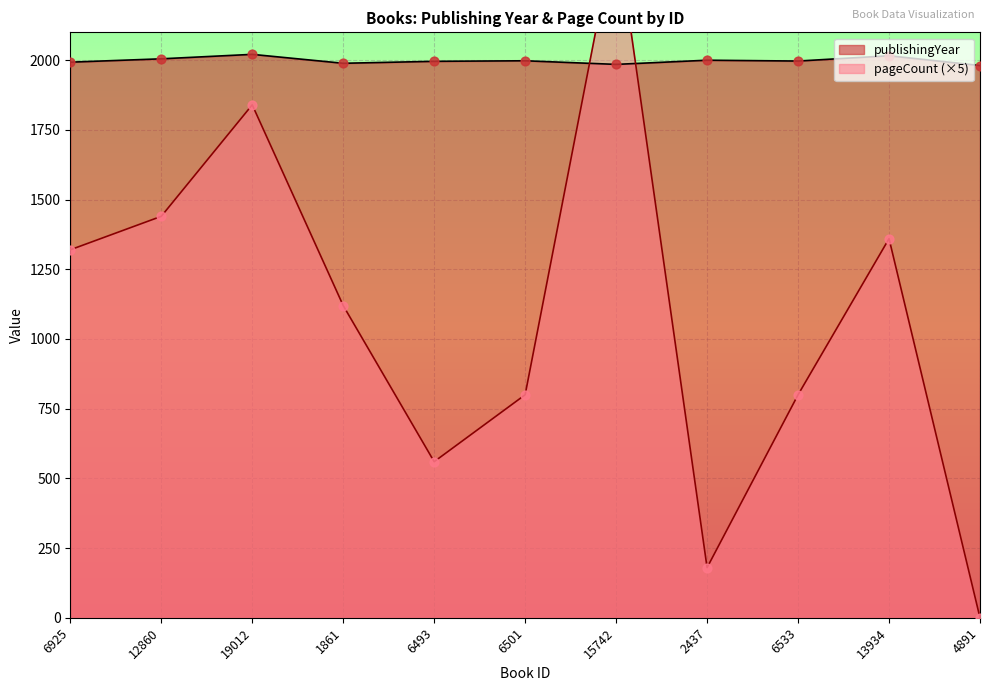

Which series has the largest total across all categories?

publishingYear